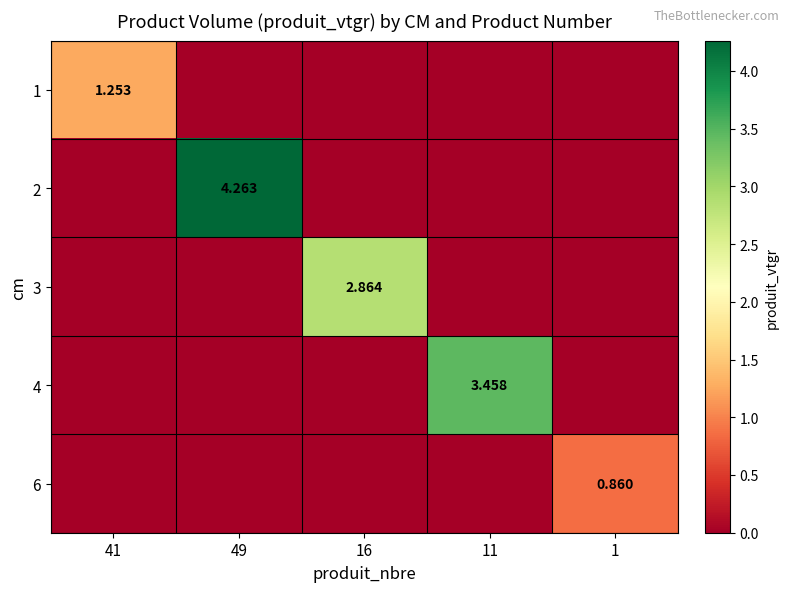

Where is 2 nearest to the value 2?

41